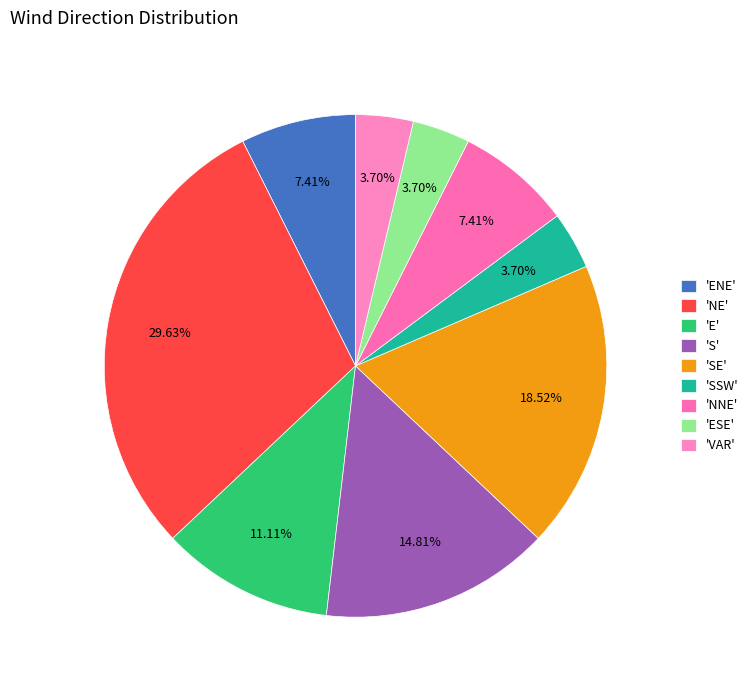

To the nearest percent, what is the average slice percentage?

11%